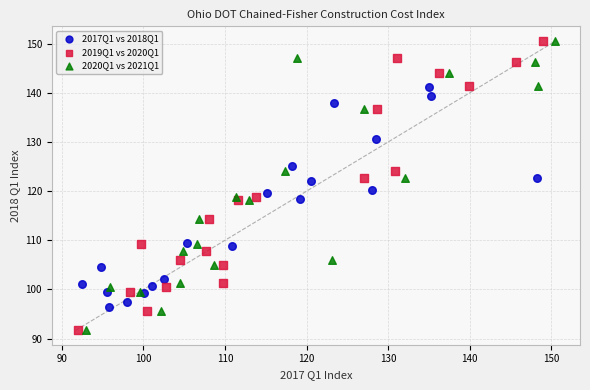

What are all the series names shown in the legend?

2017Q1 vs 2018Q1, 2019Q1 vs 2020Q1, 2020Q1 vs 2021Q1